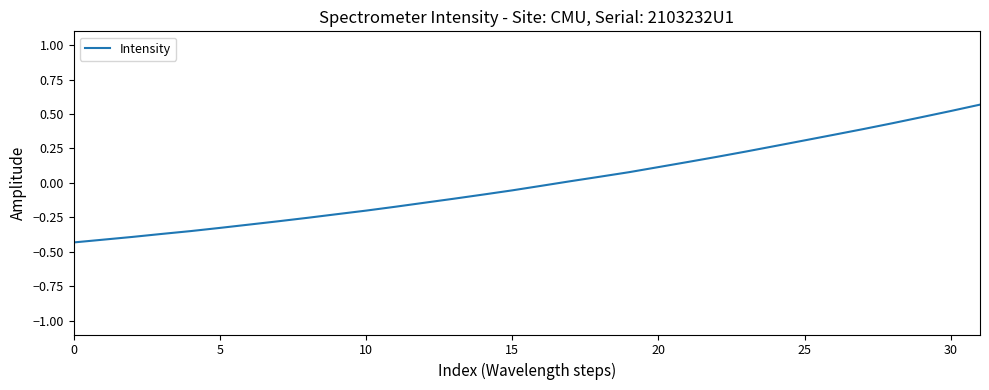

True or false: the data shows -0.2 at 10.

True